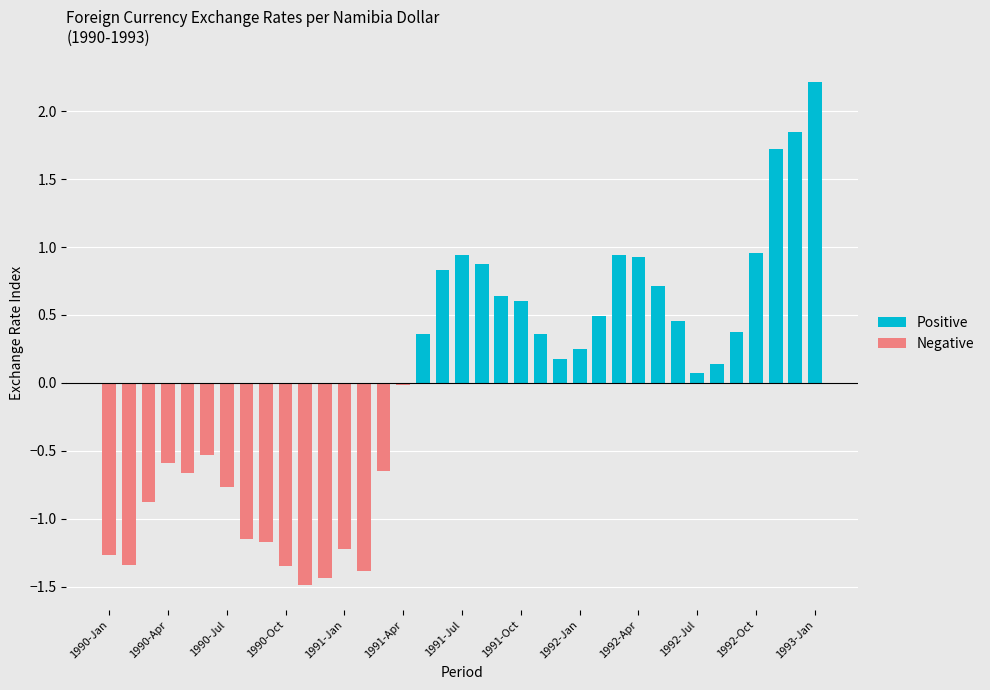

What is the greatest value displayed?

2.2